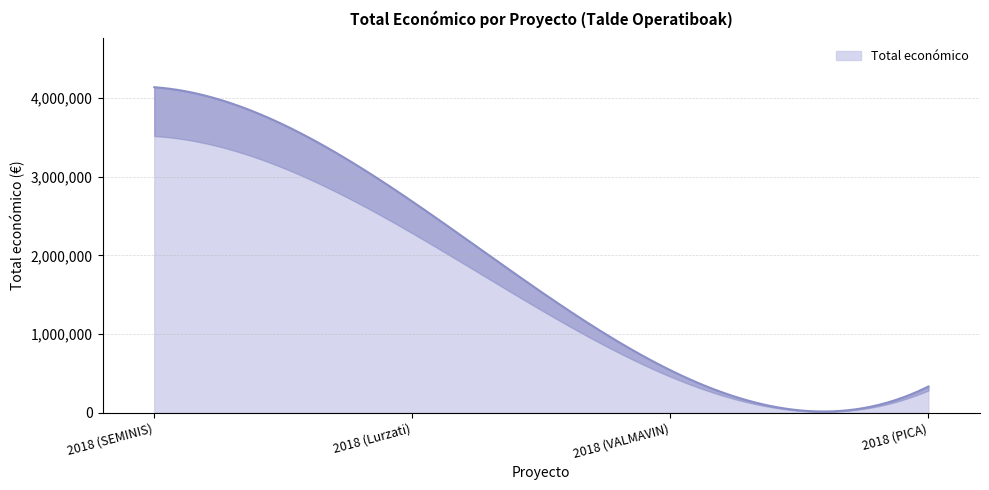

List the labels in order of value, smallest first.

2018 (PICA), 2018 (VALMAVIN), 2018 (Lurzati), 2018 (SEMINIS)